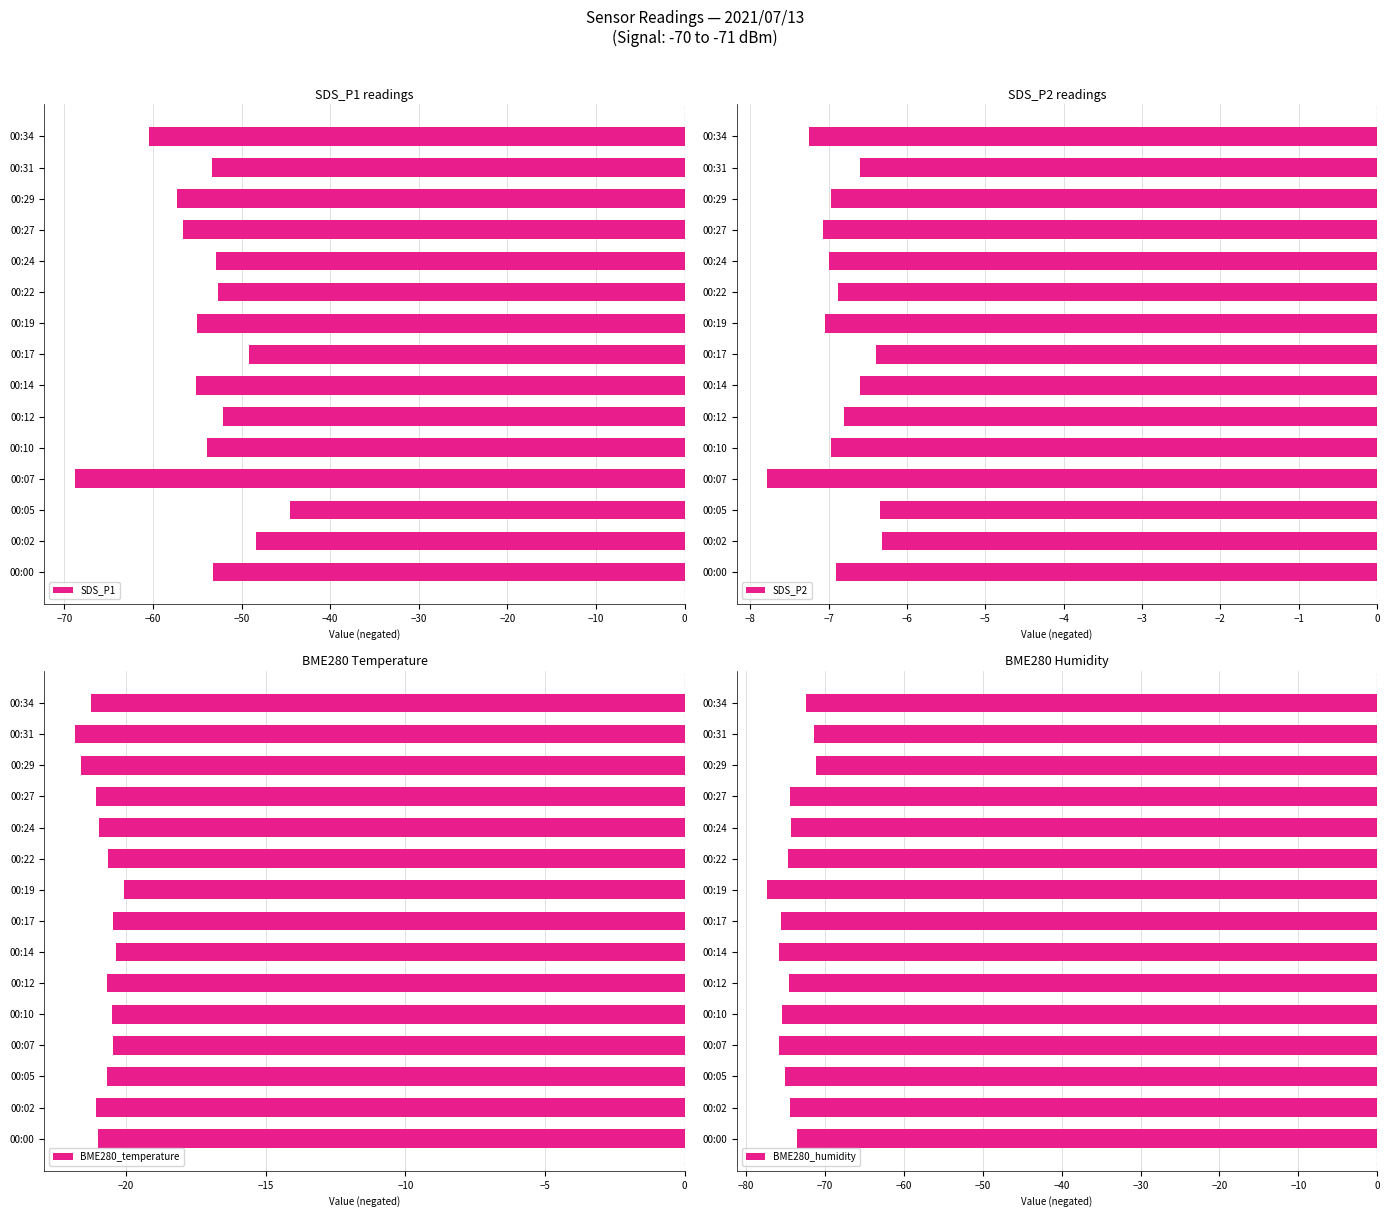

Does the chart contain stacked bars?

No